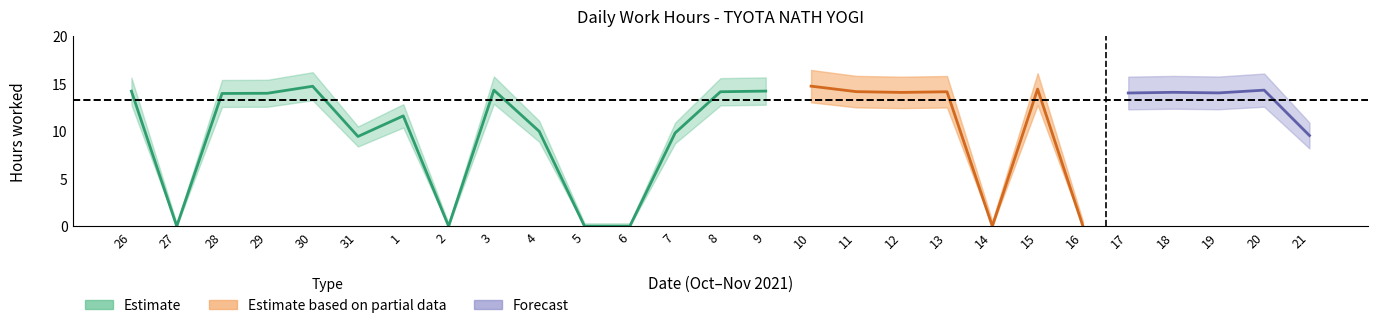

At which label does the data first exceed 14?

26